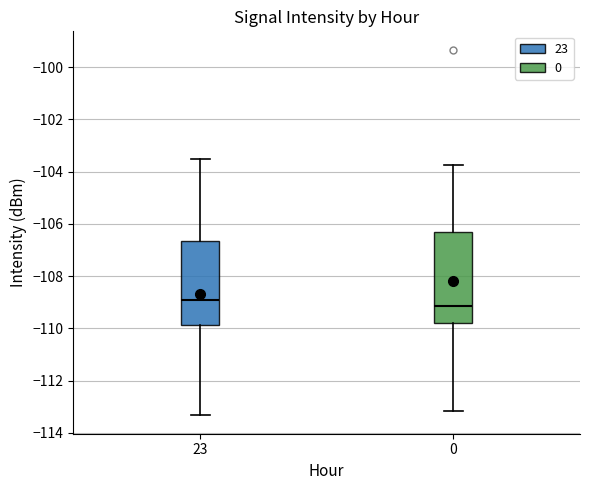

Reading left to right, transcribe this box plot: for each box, give where its median line is, the range the box spans, and where its two whiskers end, as read against the y-axis. The values are not printed on the chart, so give them approximately, as read against the axis.

23: median -109.0, box -109.8 to -106.6, whiskers -113.4 to -103.6
0: median -109.2, box -109.8 to -106.4, whiskers -113.2 to -103.8